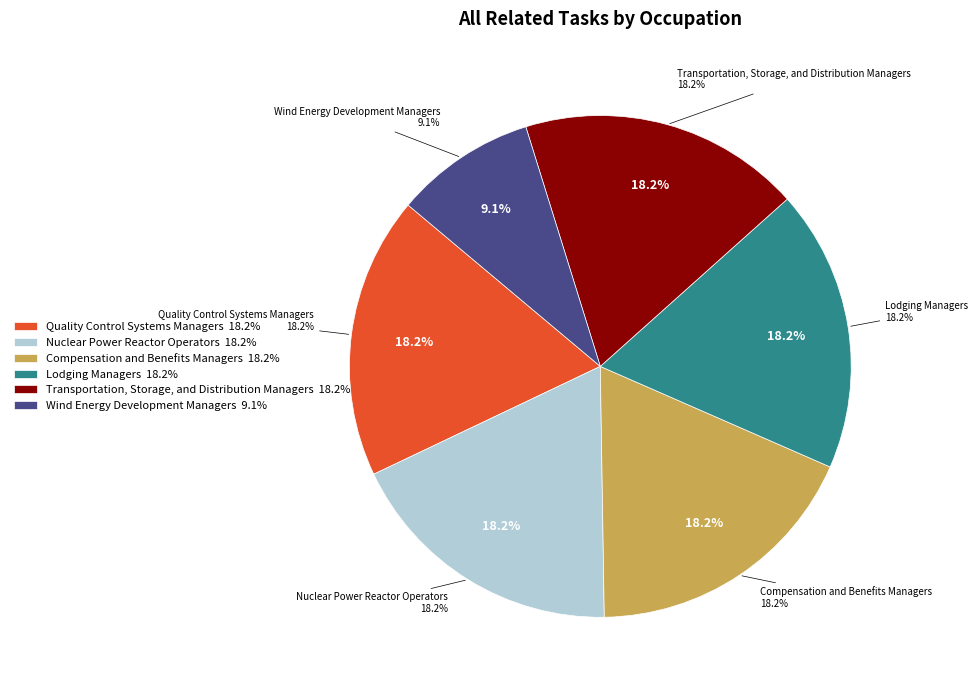

How many segments does this pie chart have?

6